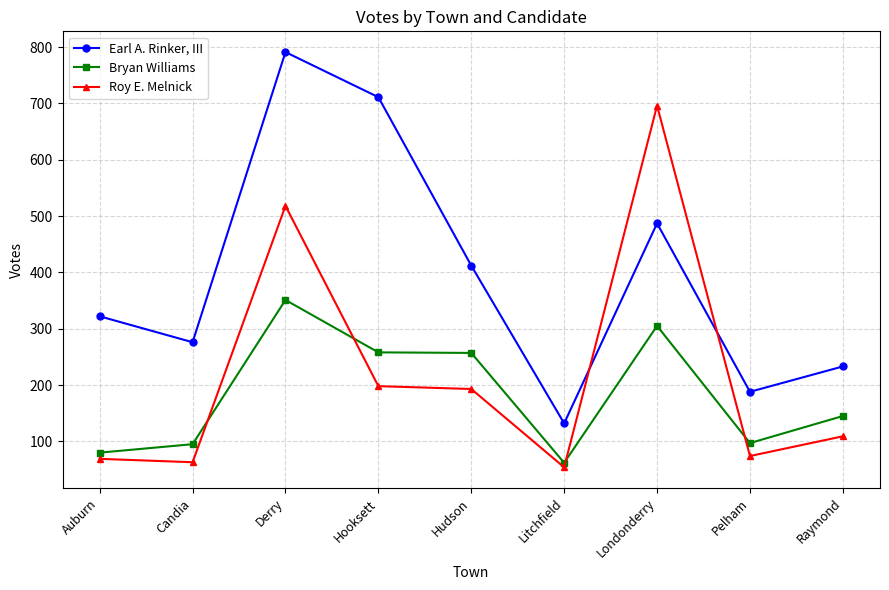

At which label is Earl A. Rinker, III closest to 461?

Londonderry